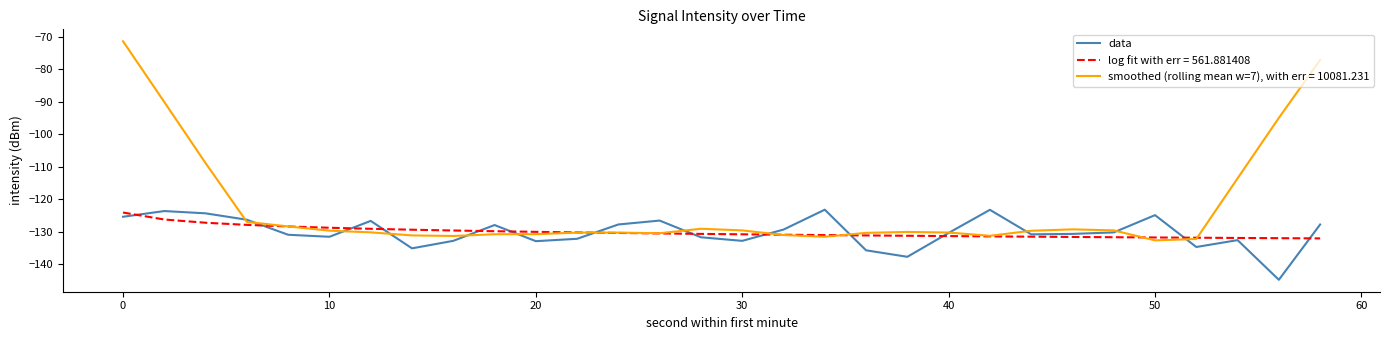

What is the smallest value displayed?

-144.8